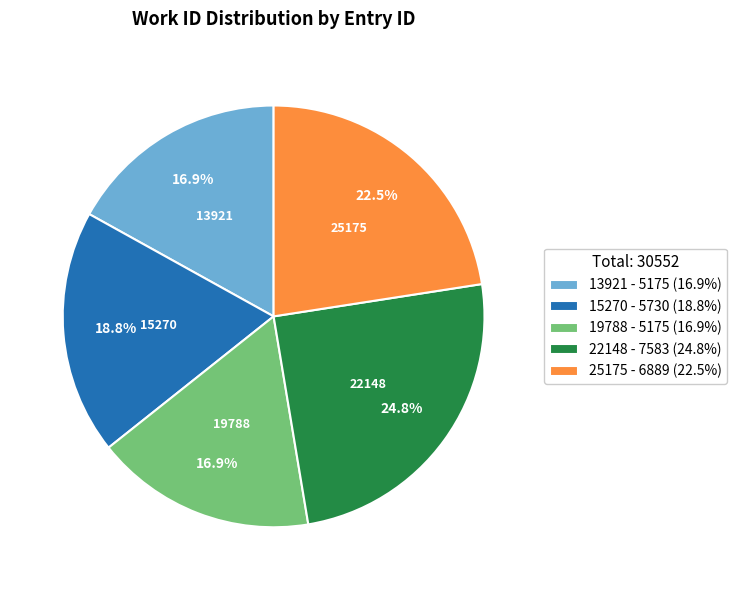

Count the number of slices in the pie.

5